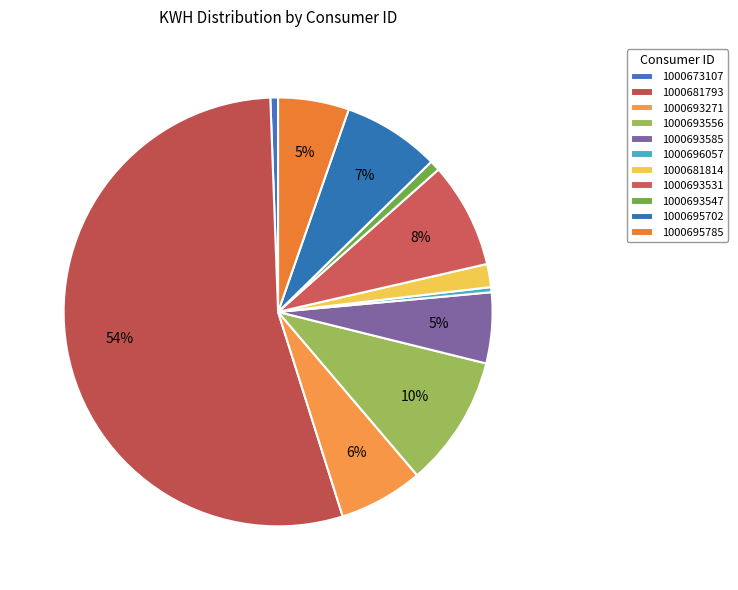

Count the number of slices in the pie.

11